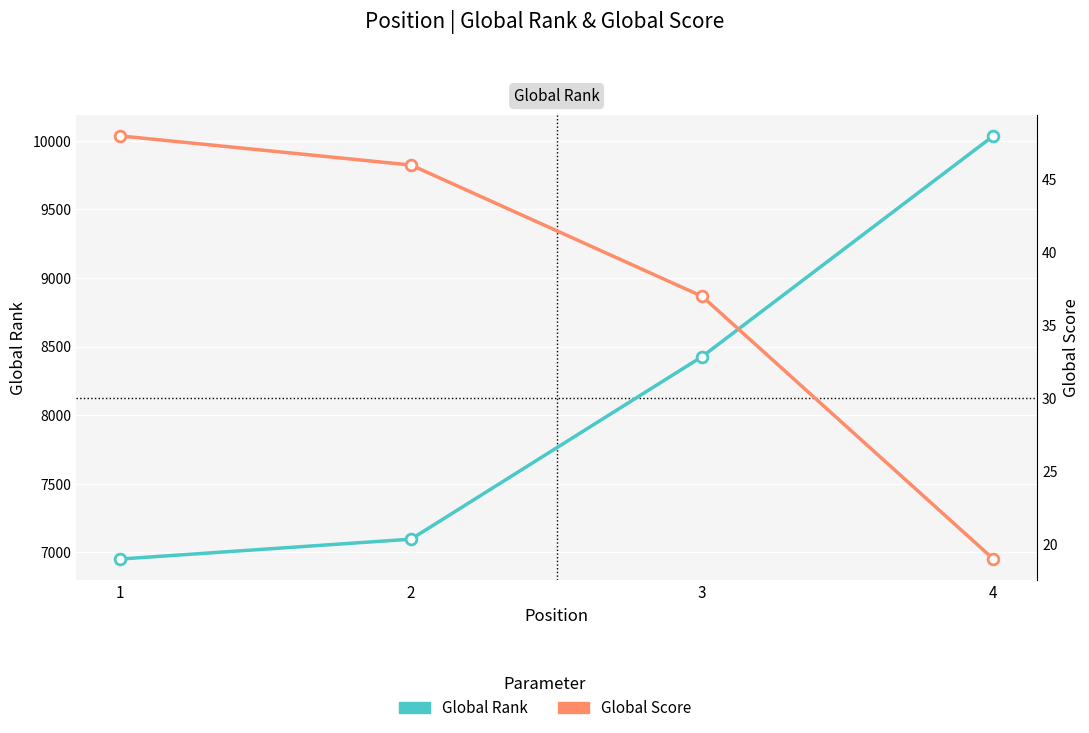

Which series has the largest total across all categories?

Global Rank